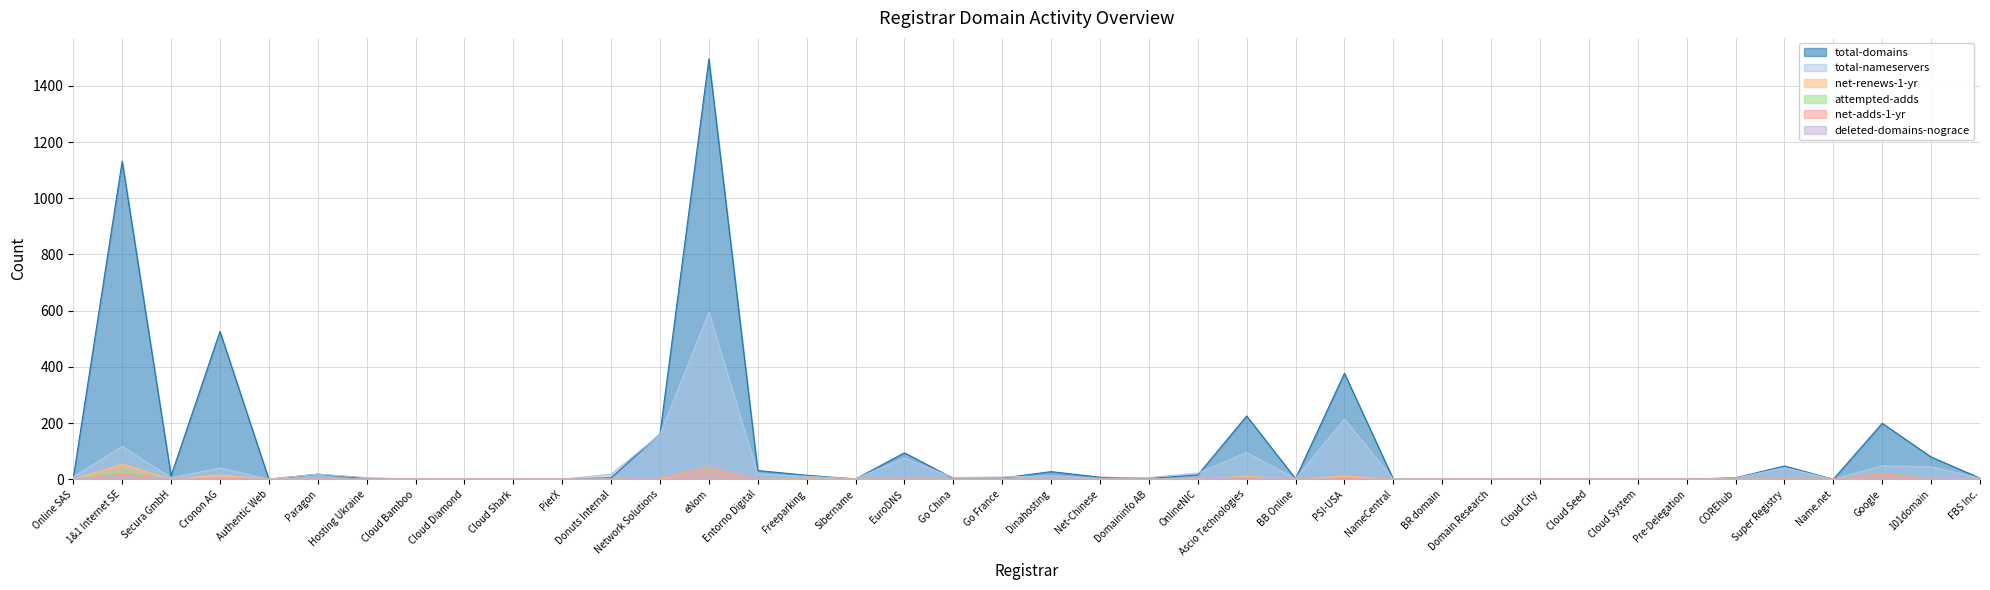

At how many categories does at least one series exceed 237?

4